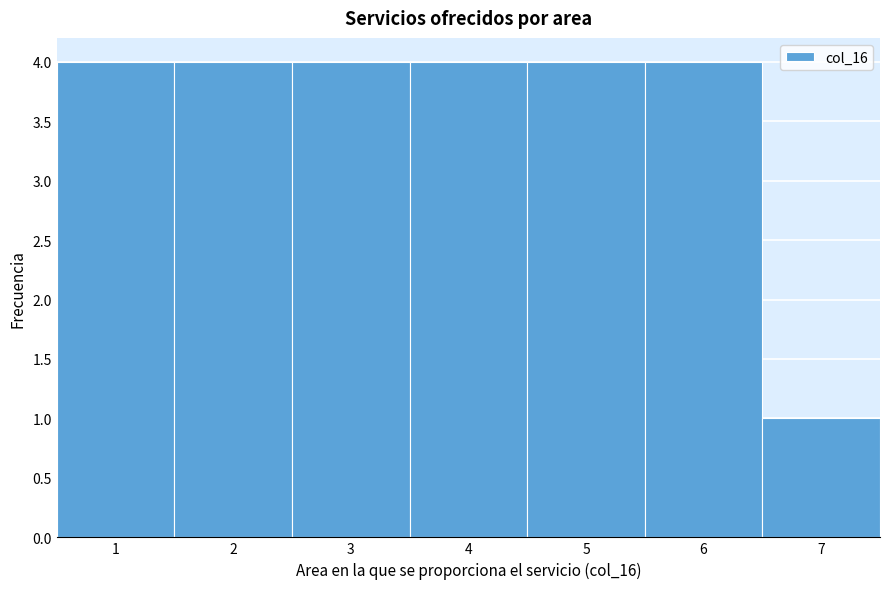

Reading left to right, list every bar in this chart as the range it spans on the x-axis followed by its height. The values are not printed on the chart, so give them approximately, as read against the axis.

0.5 to 1.5: 4
1.5 to 2.5: 4
2.5 to 3.5: 4
3.5 to 4.5: 4
4.5 to 5.5: 4
5.5 to 6.5: 4
6.5 to 7.5: 1